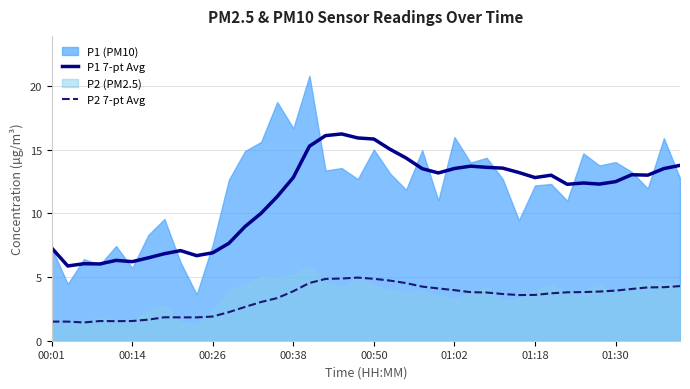

True or false: P1 7-pt Avg and P2 7-pt Avg intersect in this chart.

False